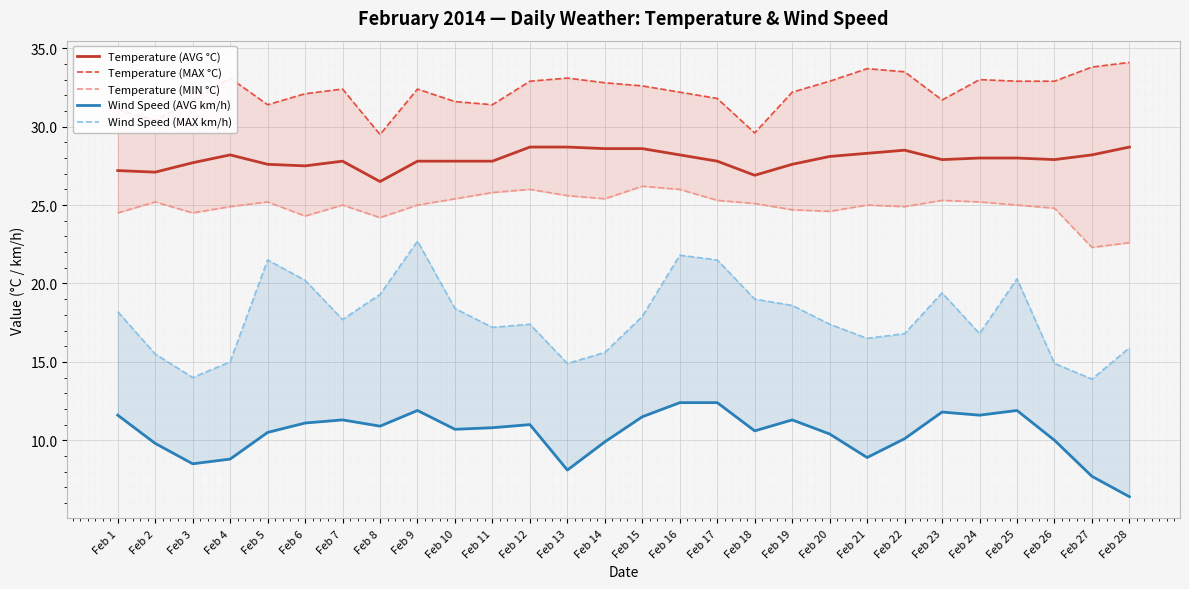

List the series in order of their peak value, highest first.

Temperature (MAX °C), Temperature (AVG °C), Temperature (MIN °C), Wind Speed (MAX km/h), Wind Speed (AVG km/h)